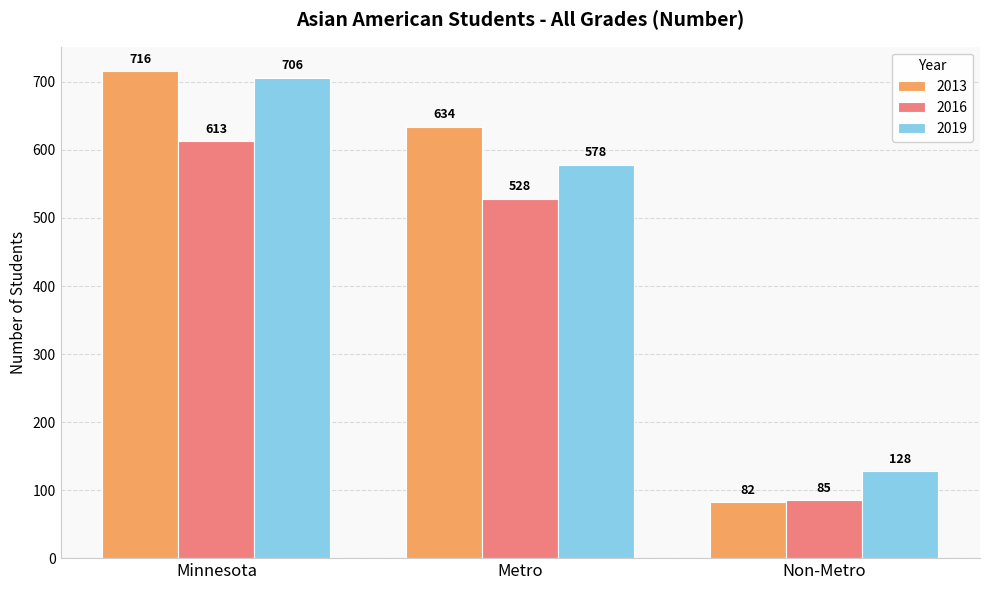

List the labels in order of 2016 value, smallest first.

Non-Metro, Metro, Minnesota